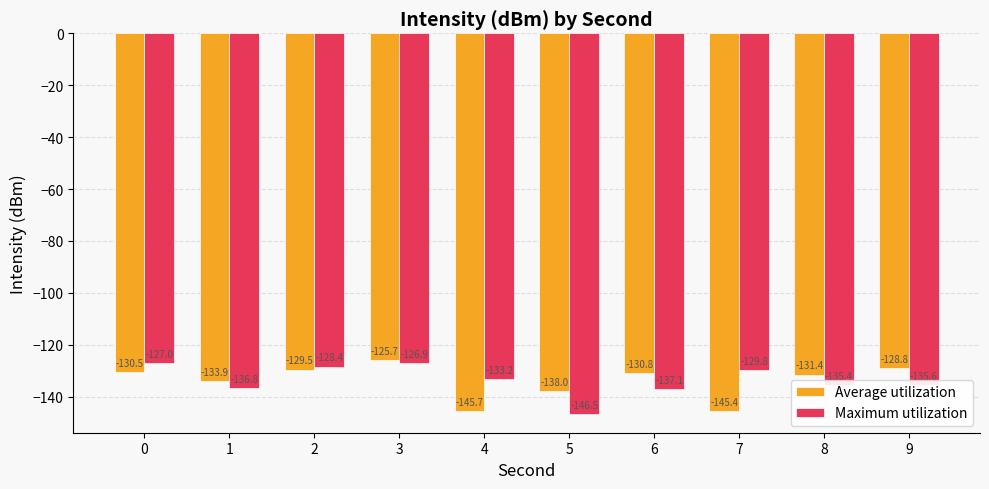

What is the total value across all series at 0?

-257.5